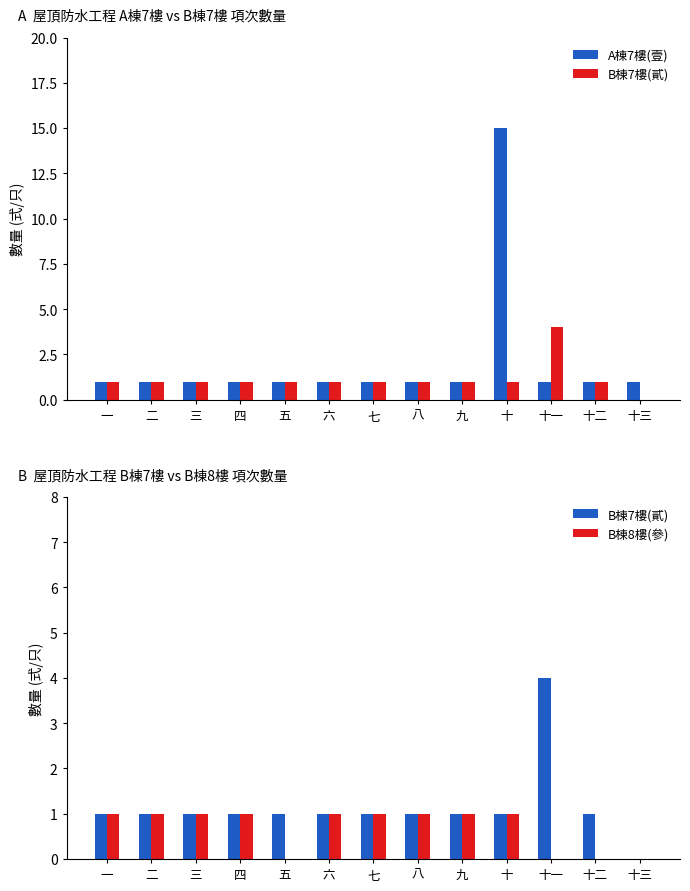

Which series changed the most between 二 and 三?

A棟7樓(壹)